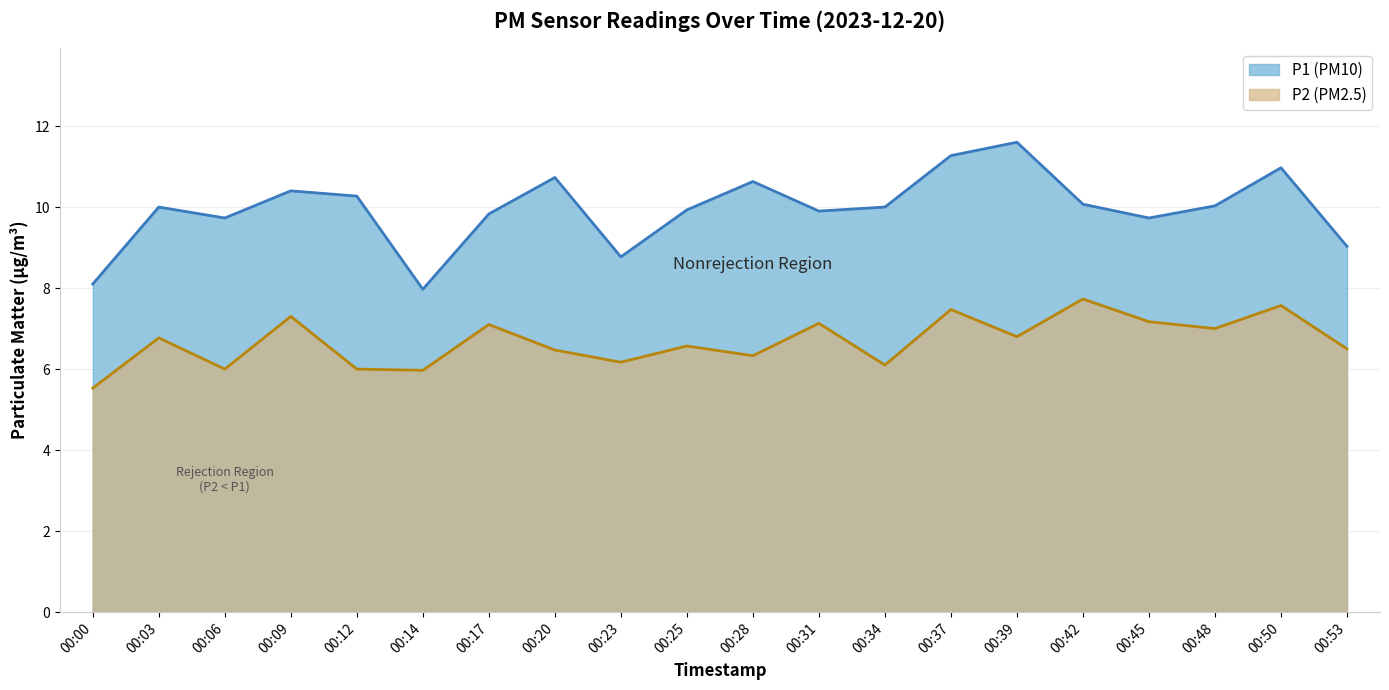

At which category does P2 reach its first local valley?

00:06